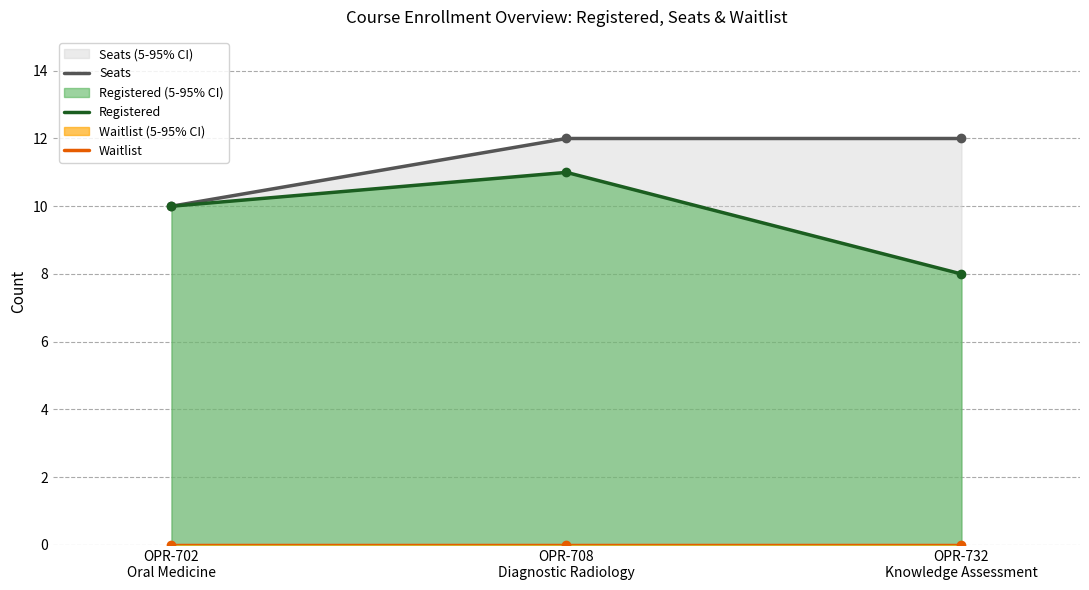

Reading right to left, what are all the values shown in this chart?

Seats: 12	12	10
Registered: 8	11	10
Waitlist: 0	0	0